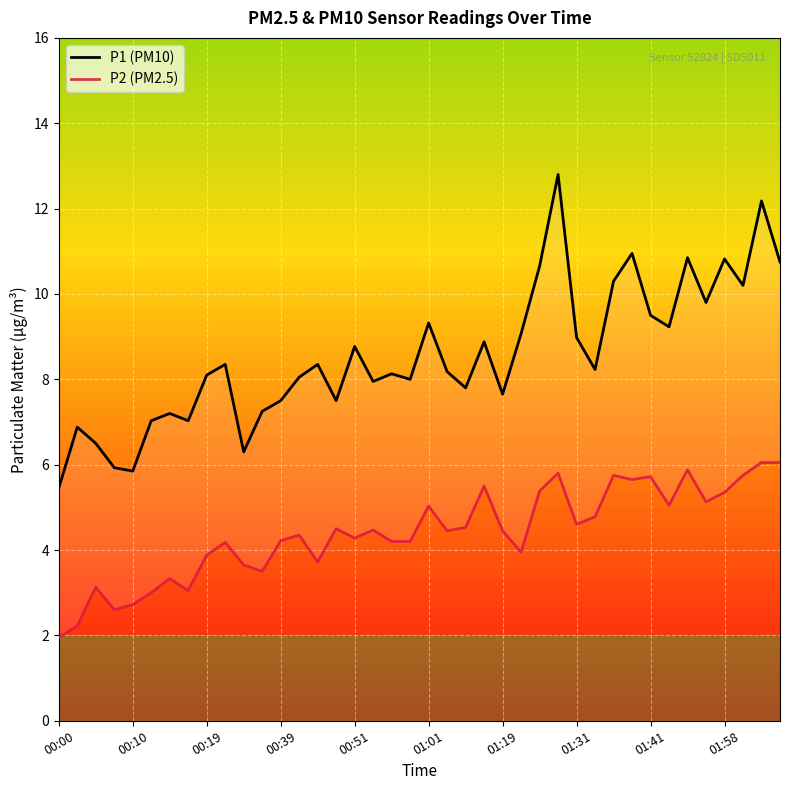

Which series has the widest spread of values?

P1 (PM10)